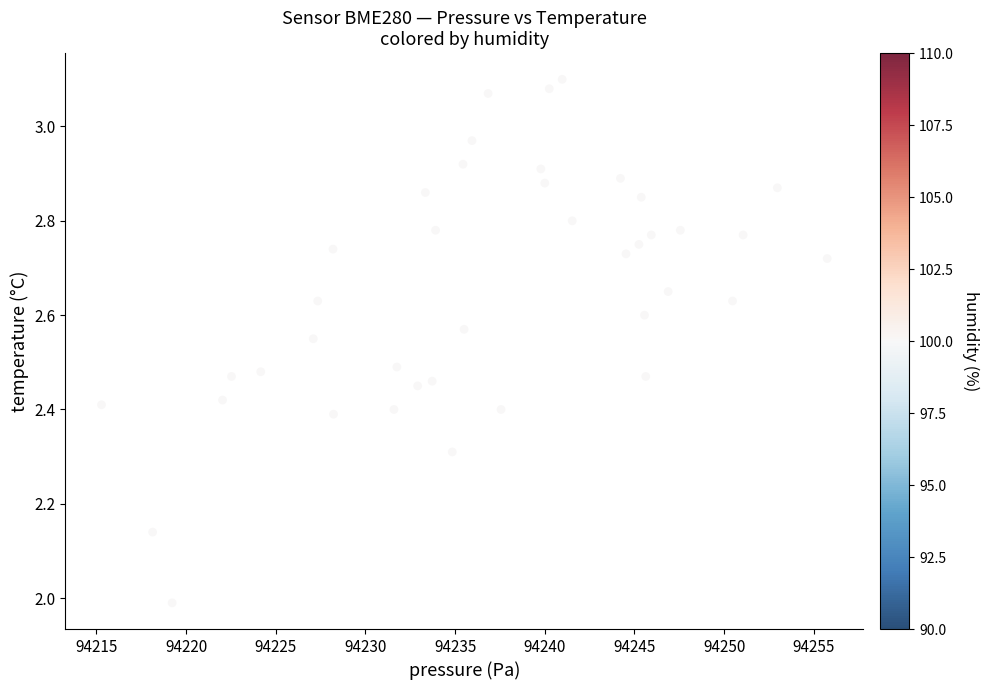

What is the range of X values (max minus min)?

40.5